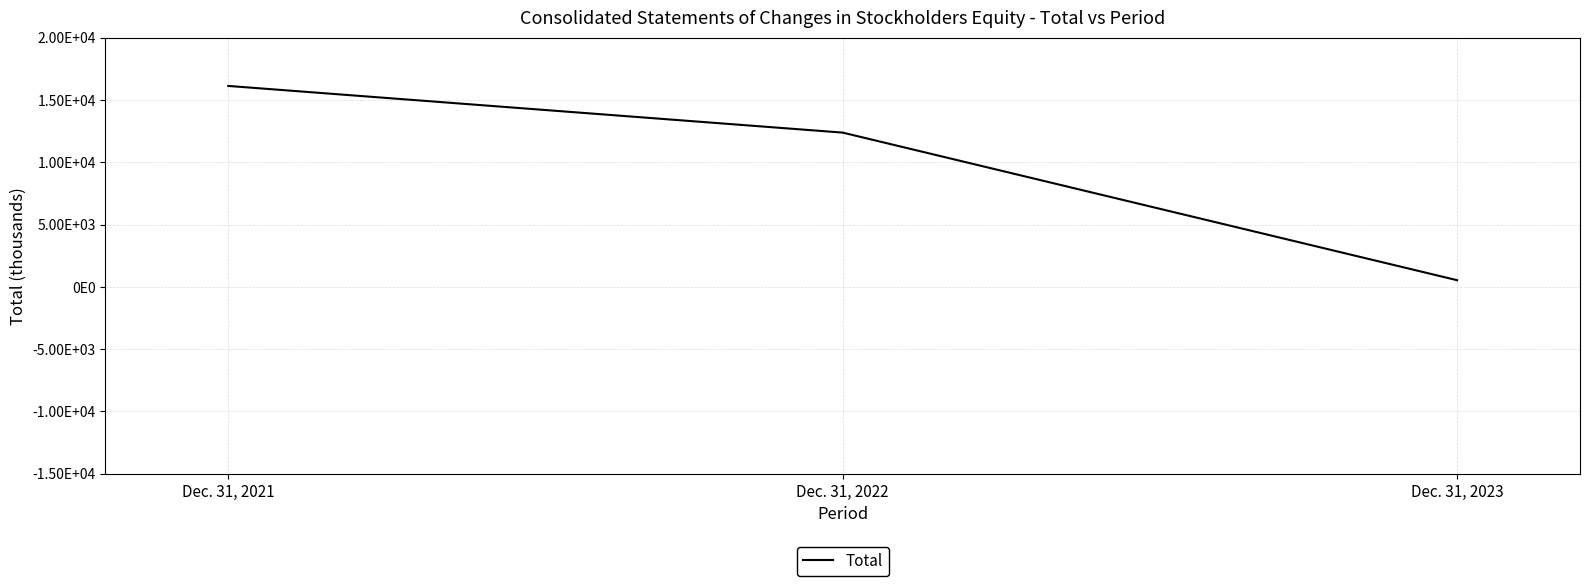

Rank the categories by value from lowest to highest.

Dec. 31, 2023, Dec. 31, 2022, Dec. 31, 2021